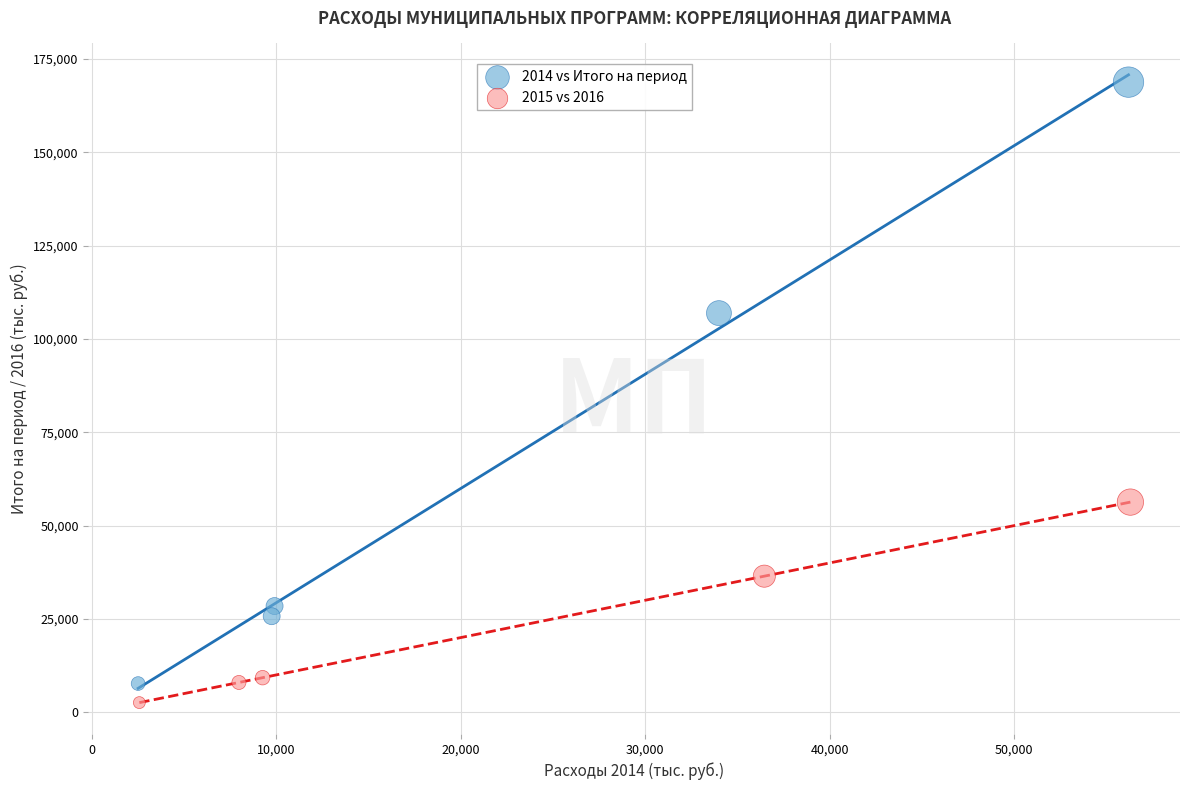

Which series contains the highest Y value?

2014 vs Итого на период